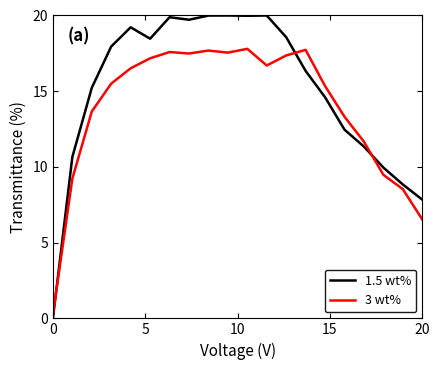

What is the difference between the maximum and minimum values in the 1.5 wt% series?

20.0